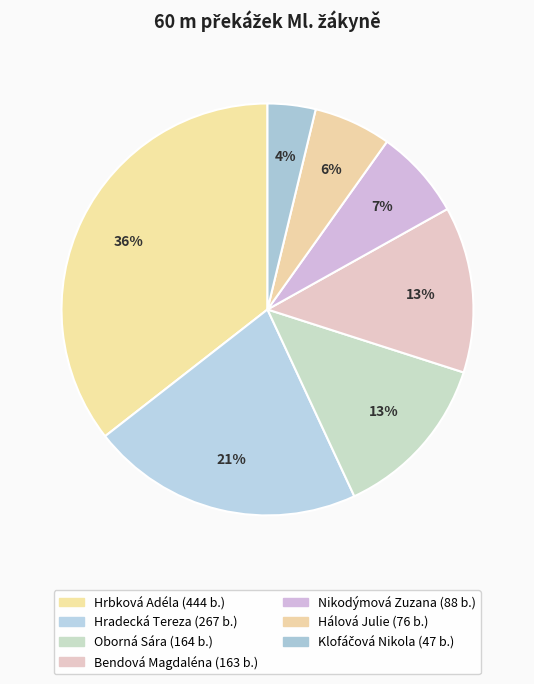

Approximately how many times larger is the value at Nikodýmová Zuzana compared to Oborná Sára?

0.5